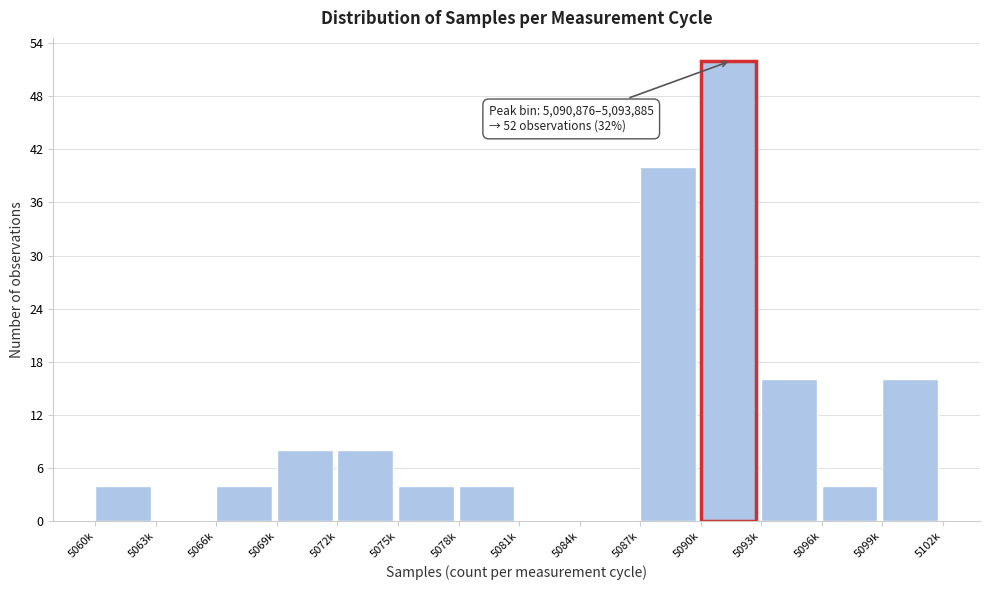

Reading left to right, what are all the values shown in this chart?

5060k=4	5063k=0	5066k=4	5069k=8	5072k=8	5075k=4	5078k=4	5081k=0	5084k=0	5087k=40	5090k=52	5093k=16	5096k=4	5099k=16